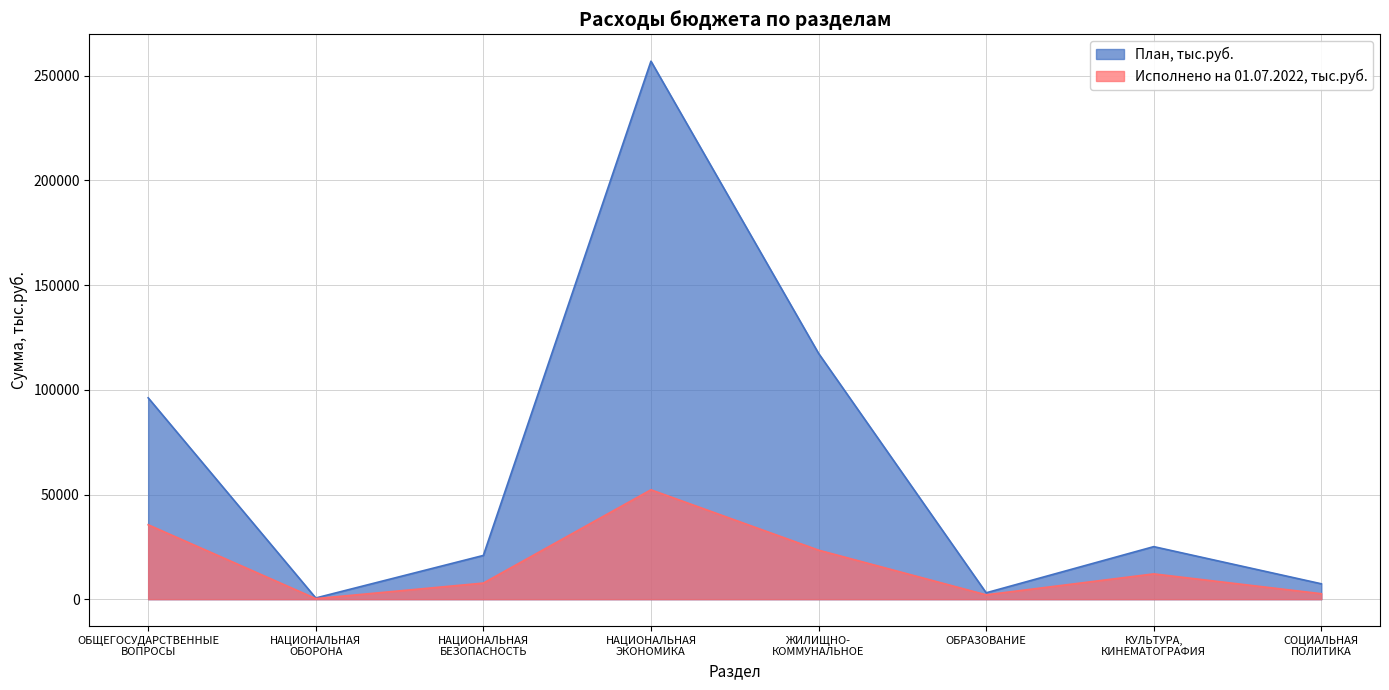

True or false: Исполнено на 01.07.2022, тыс.руб. has a value of 6393.7 at ЖИЛИЩНО-
КОММУНАЛЬНОЕ.

False